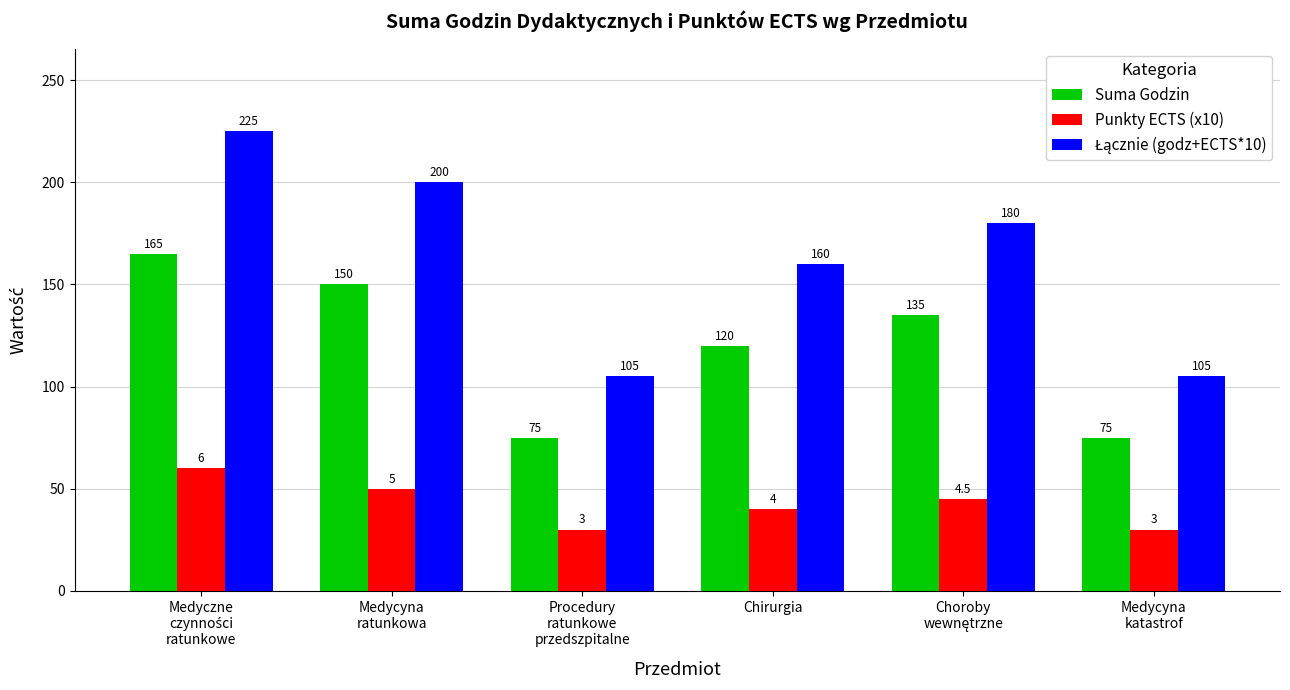

At which label is Suma Godzin closest to 120?

Chirurgia